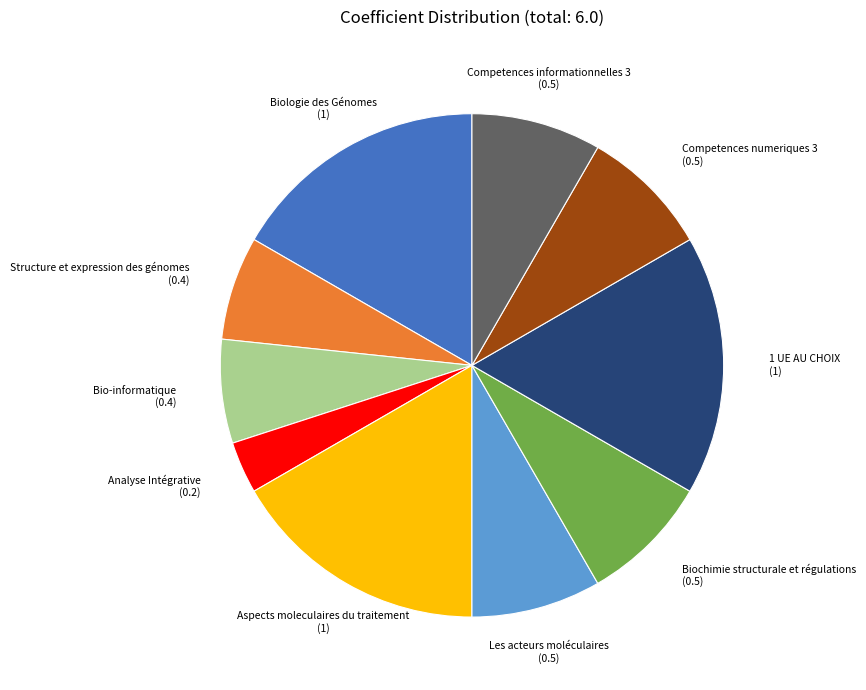

How many segments does this pie chart have?

10